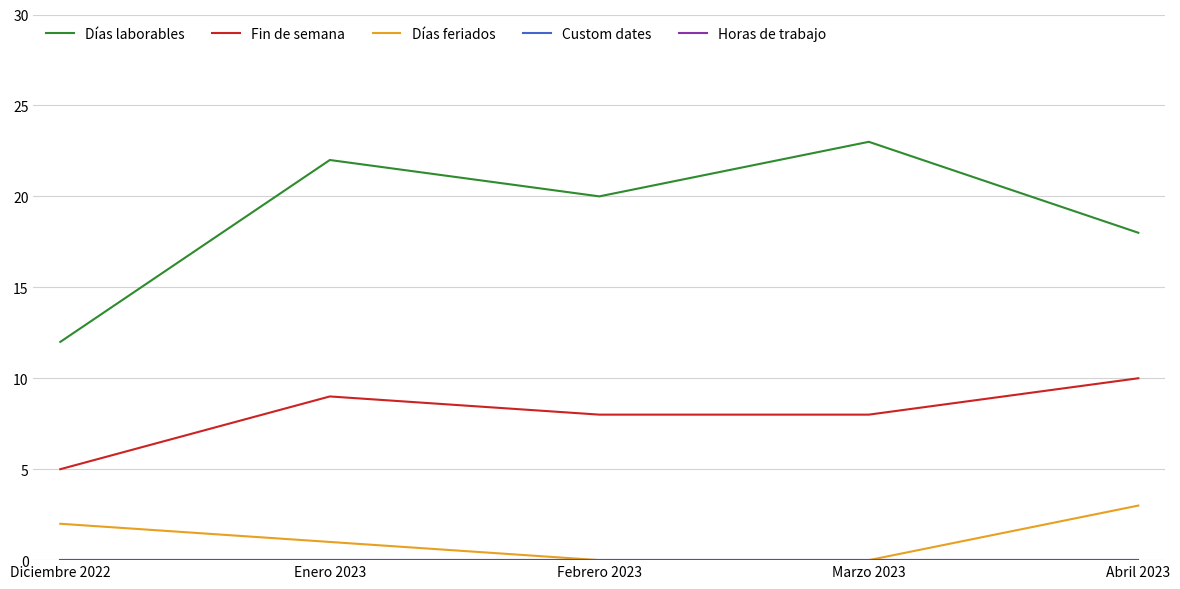

In Fin de semana, how many points are higher than both neighbors (excluding endpoints)?

1